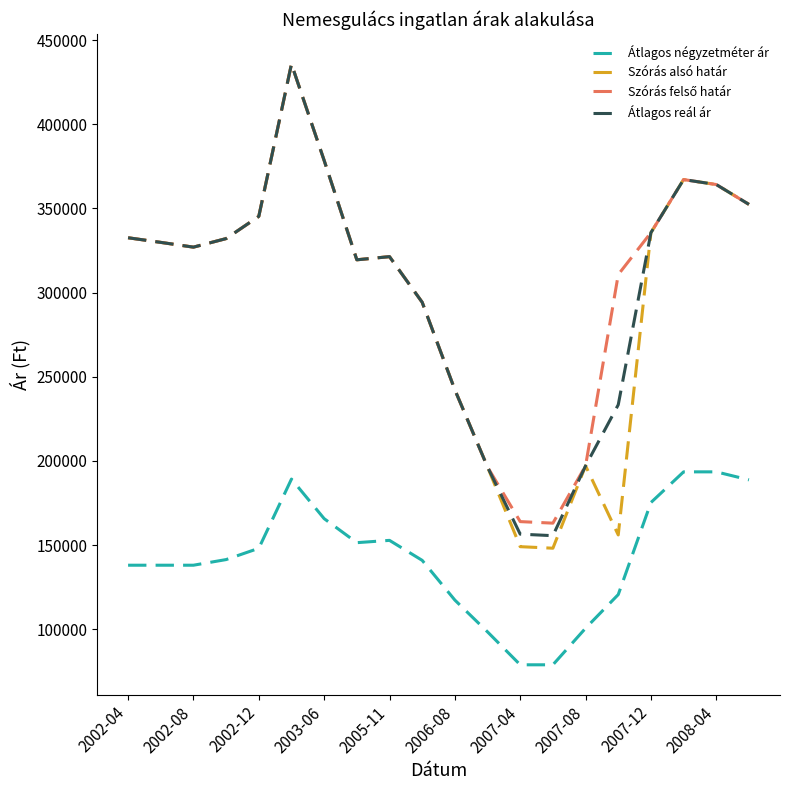

What is the smallest value displayed?

78947